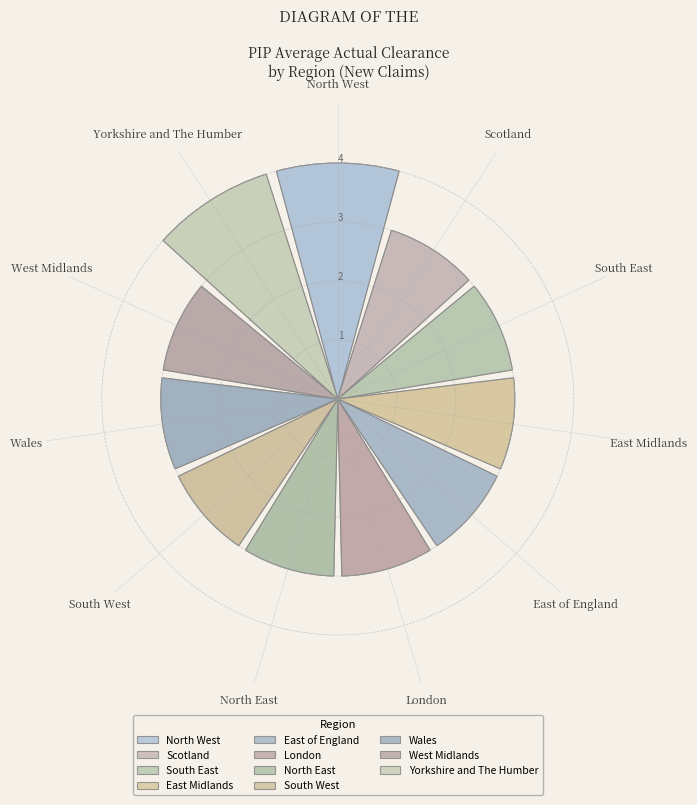

Combined, what portion of the pie is West Midlands and Scotland?

17.1%